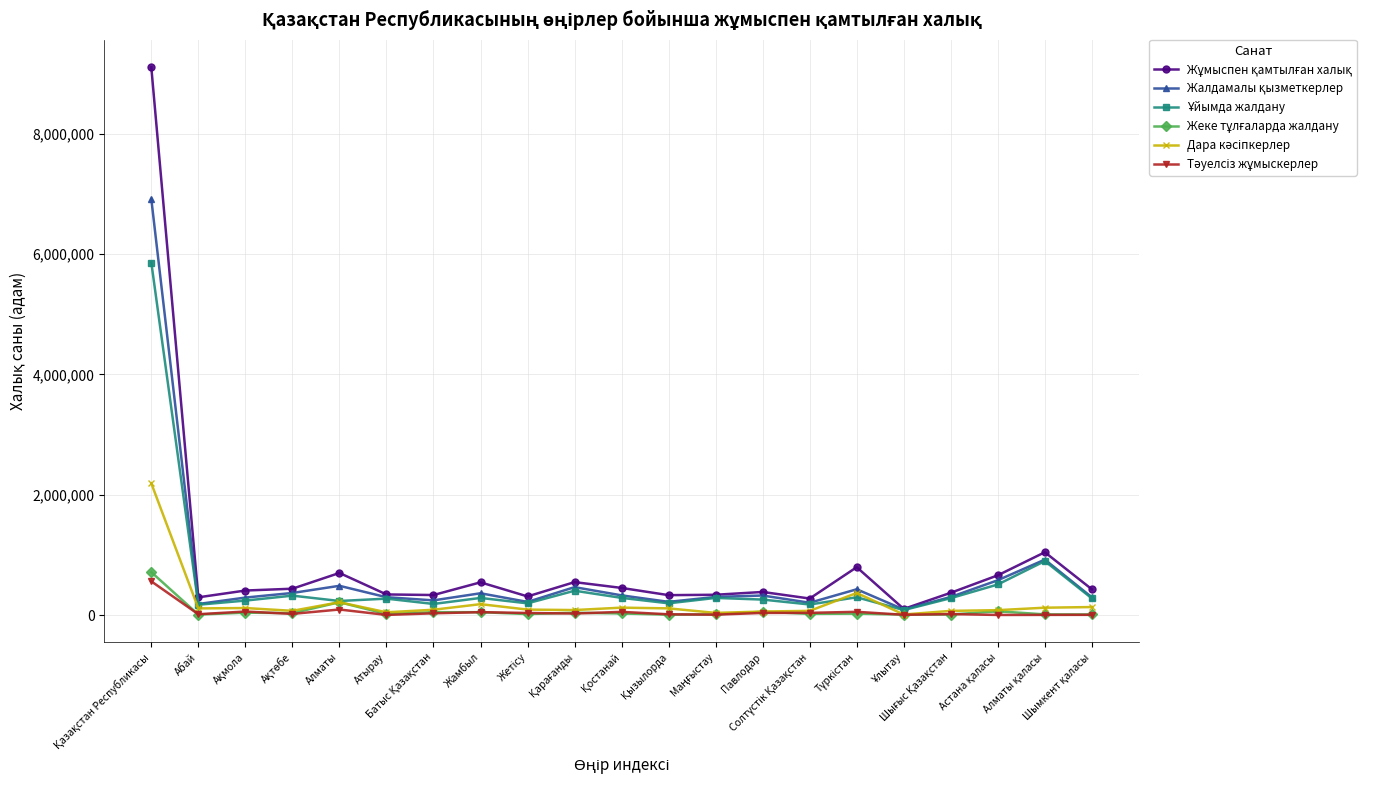

What is the maximum value shown in the chart?

9106057